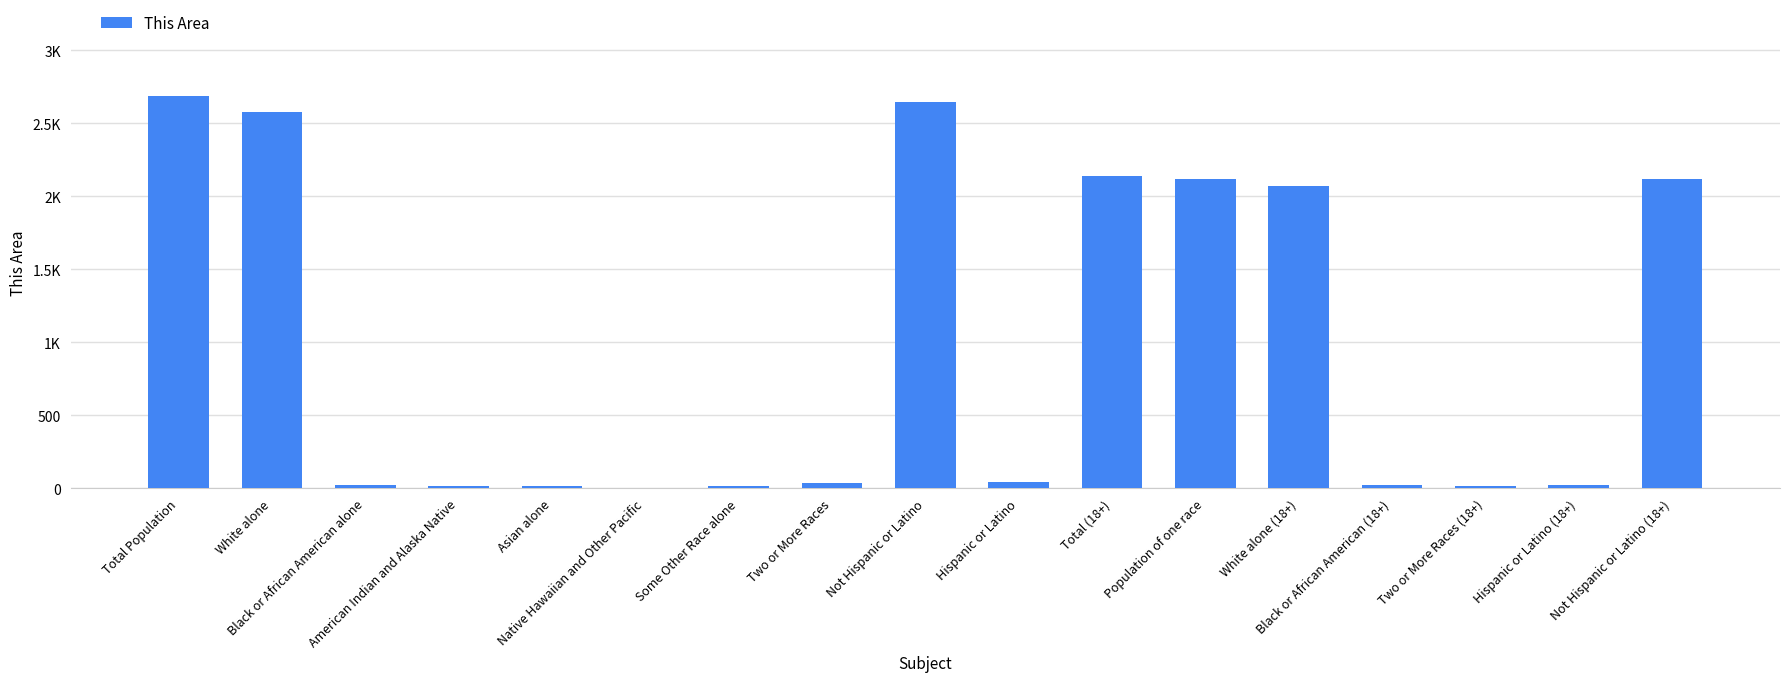

Where is the data nearest to the value 1343?

White alone (18+)